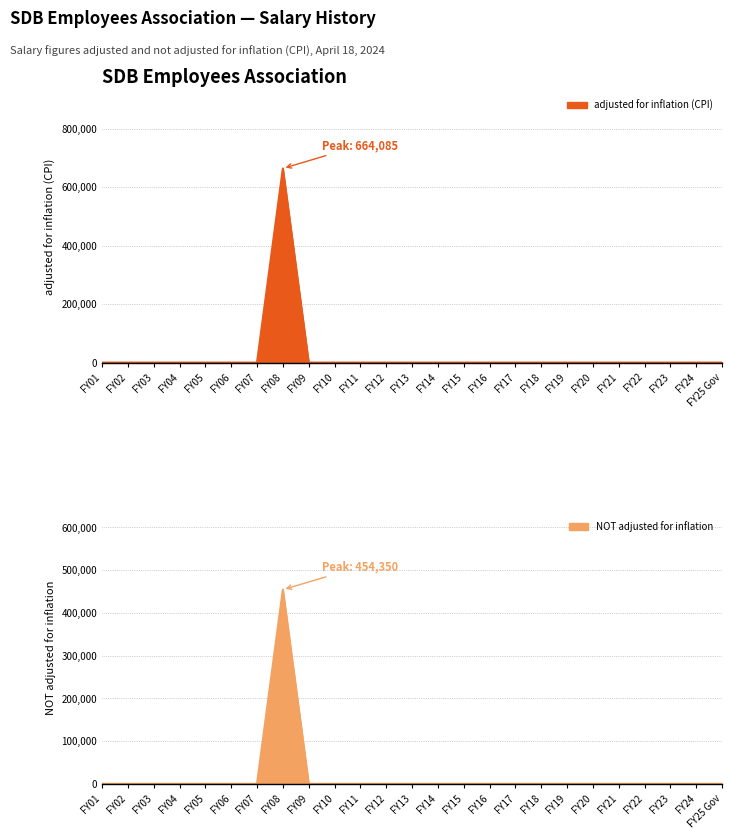

Reading right to left, extract all data points from this chart.

adjusted for inflation (CPI): FY25 Gov=0	FY24=0	FY23=0	FY22=0	FY21=0	FY20=0	FY19=0	FY18=0	FY17=0	FY16=0	FY15=0	FY14=0	FY13=0	FY12=0	FY11=0	FY10=0	FY09=0	FY08=664085	FY07=0	FY06=0	FY05=0	FY04=0	FY03=0	FY02=0	FY01=0
NOT adjusted for inflation: FY25 Gov=0	FY24=0	FY23=0	FY22=0	FY21=0	FY20=0	FY19=0	FY18=0	FY17=0	FY16=0	FY15=0	FY14=0	FY13=0	FY12=0	FY11=0	FY10=0	FY09=0	FY08=454350	FY07=0	FY06=0	FY05=0	FY04=0	FY03=0	FY02=0	FY01=0